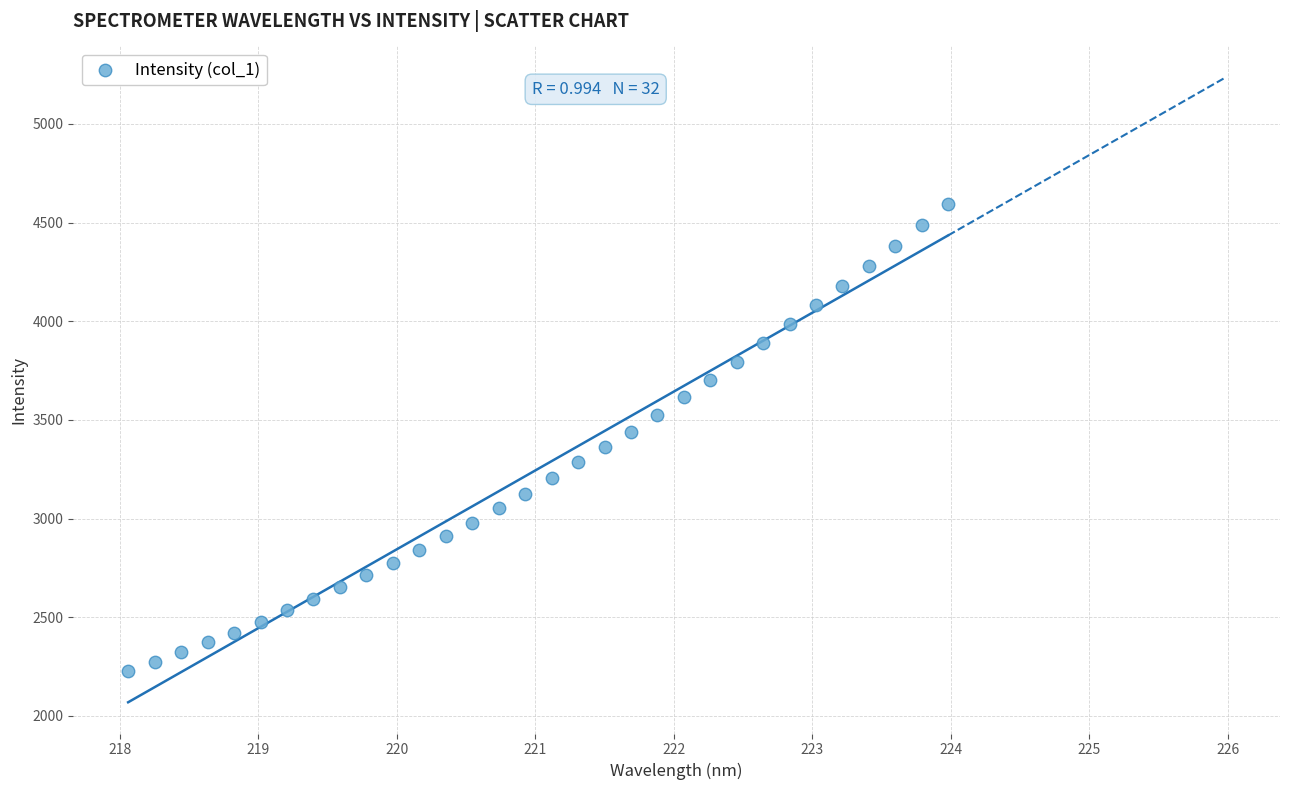

What is the range of Y values (max minus min)?

2370.6